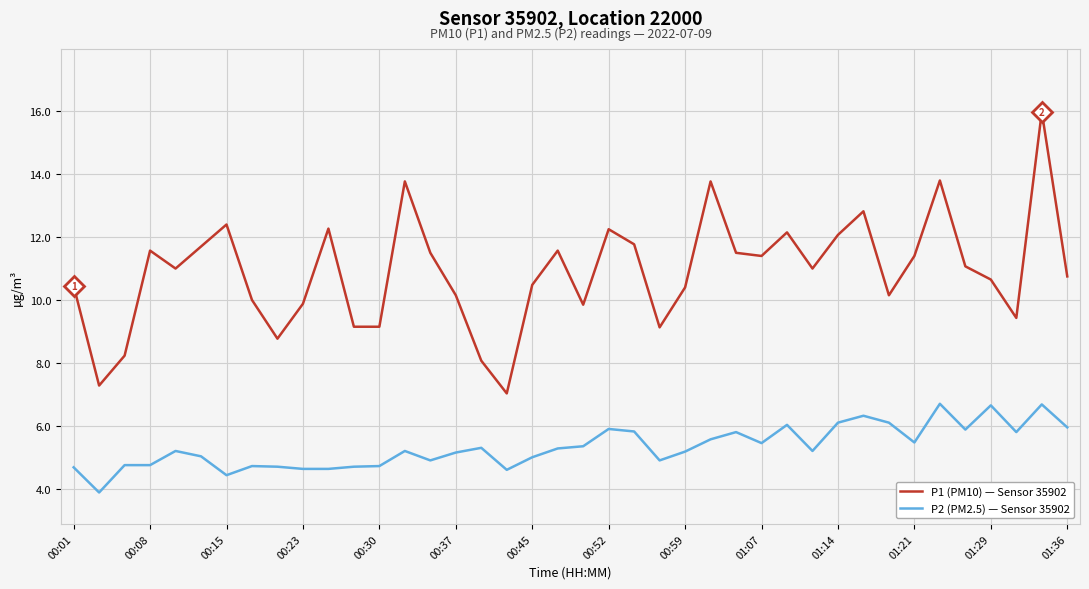

What is the maximum value shown in the chart?

16.0